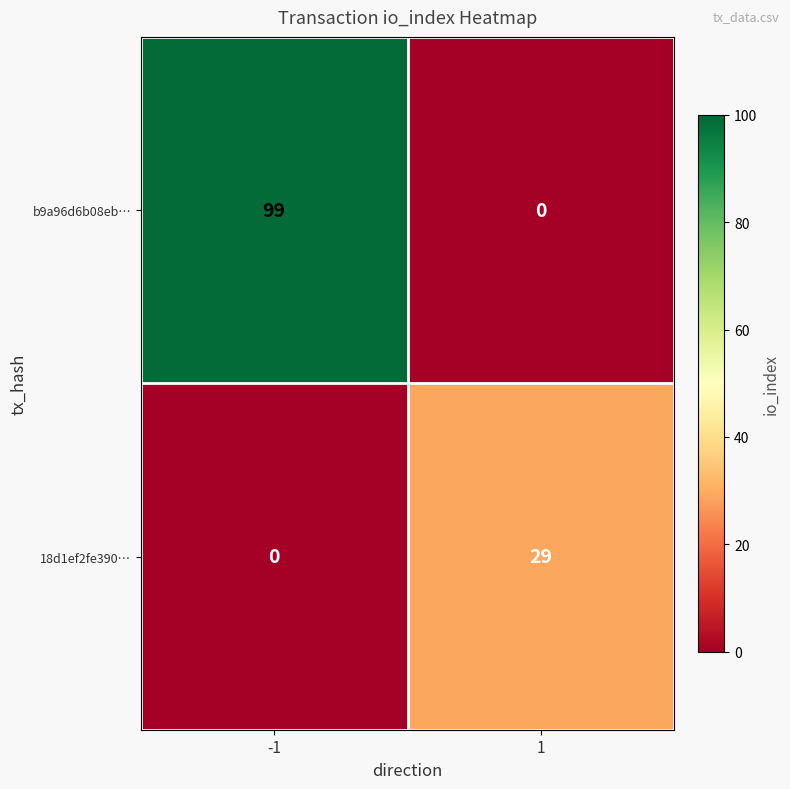

Which series has the widest spread of values?

b9a96d6b08eb…